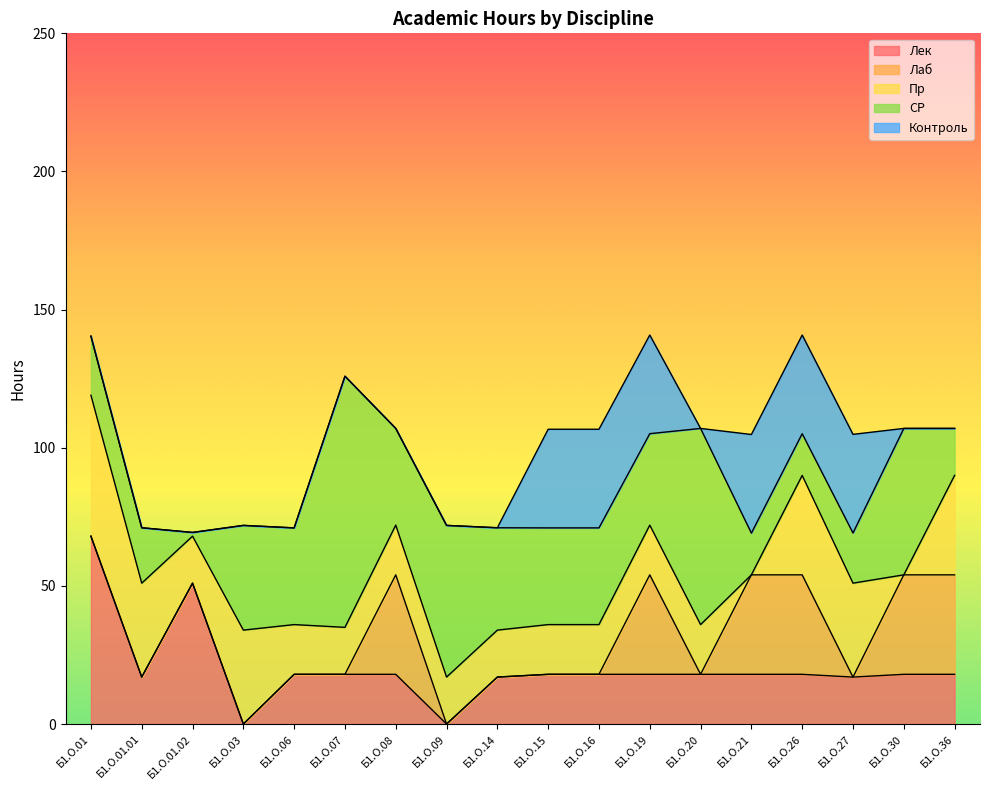

Between Б1.О.09 and Б1.О.19, which series saw the biggest shift?

Лаб